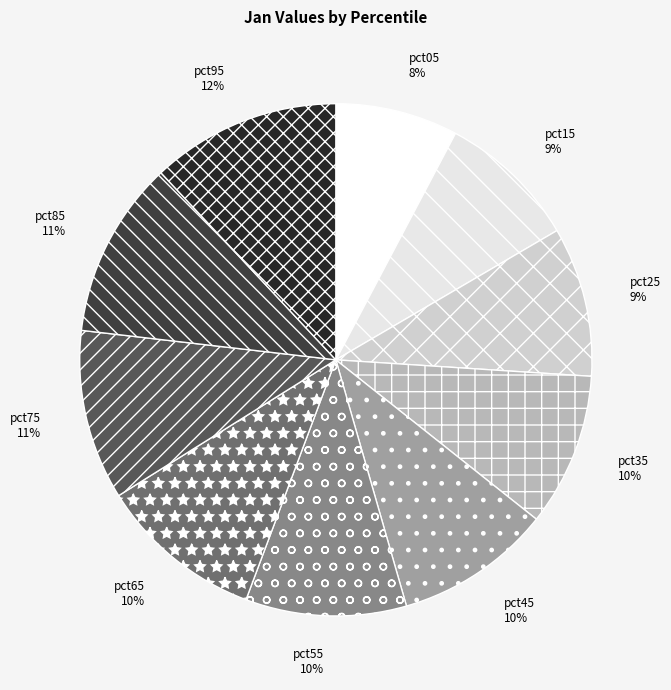

Which slice is the smallest?

pct05